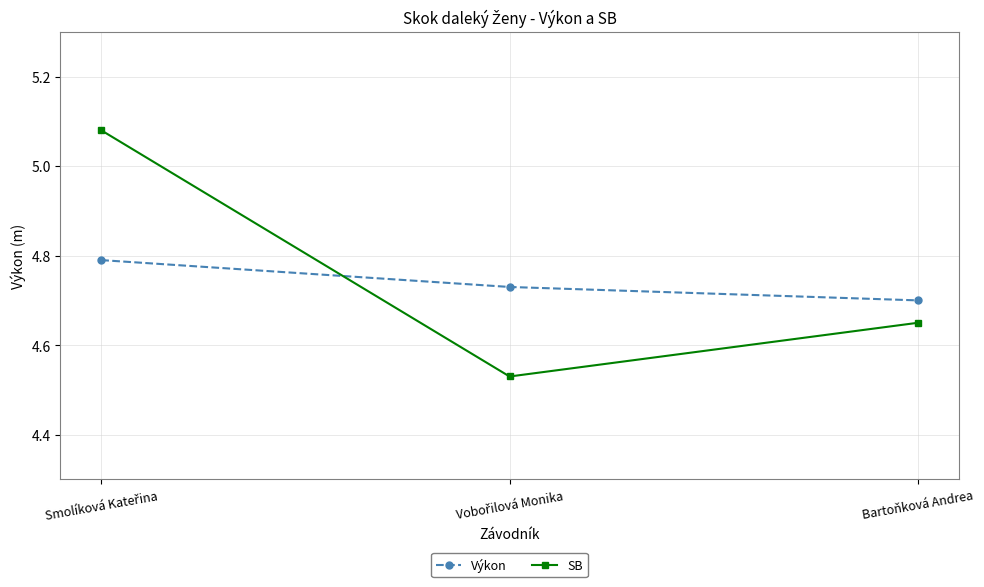

Rank the series by their maximum value, from lowest to highest.

Výkon, SB